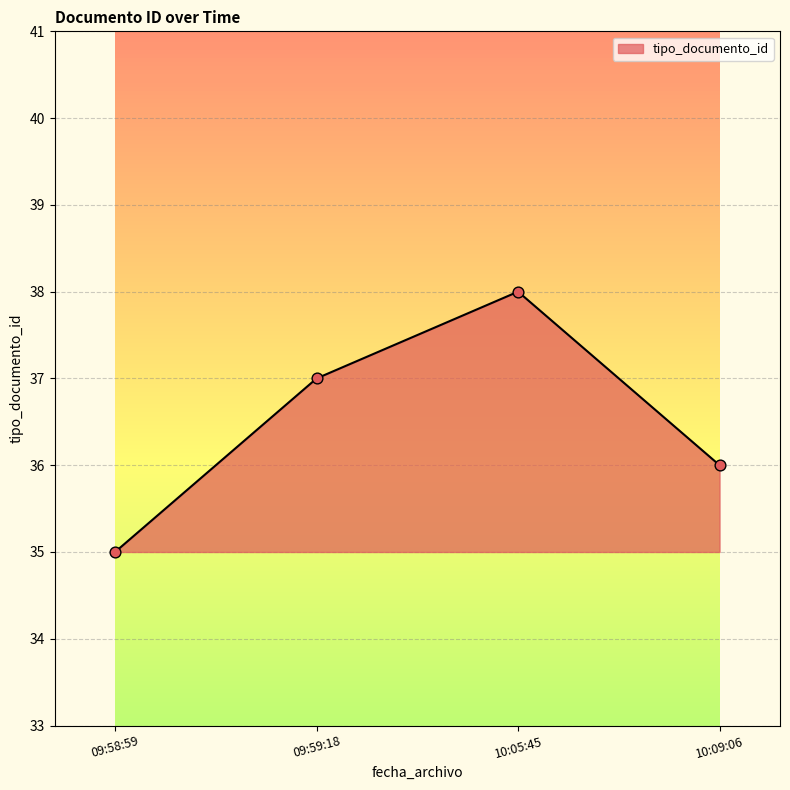

Which has a higher value, 09:58:59 or 09:59:18?

09:59:18